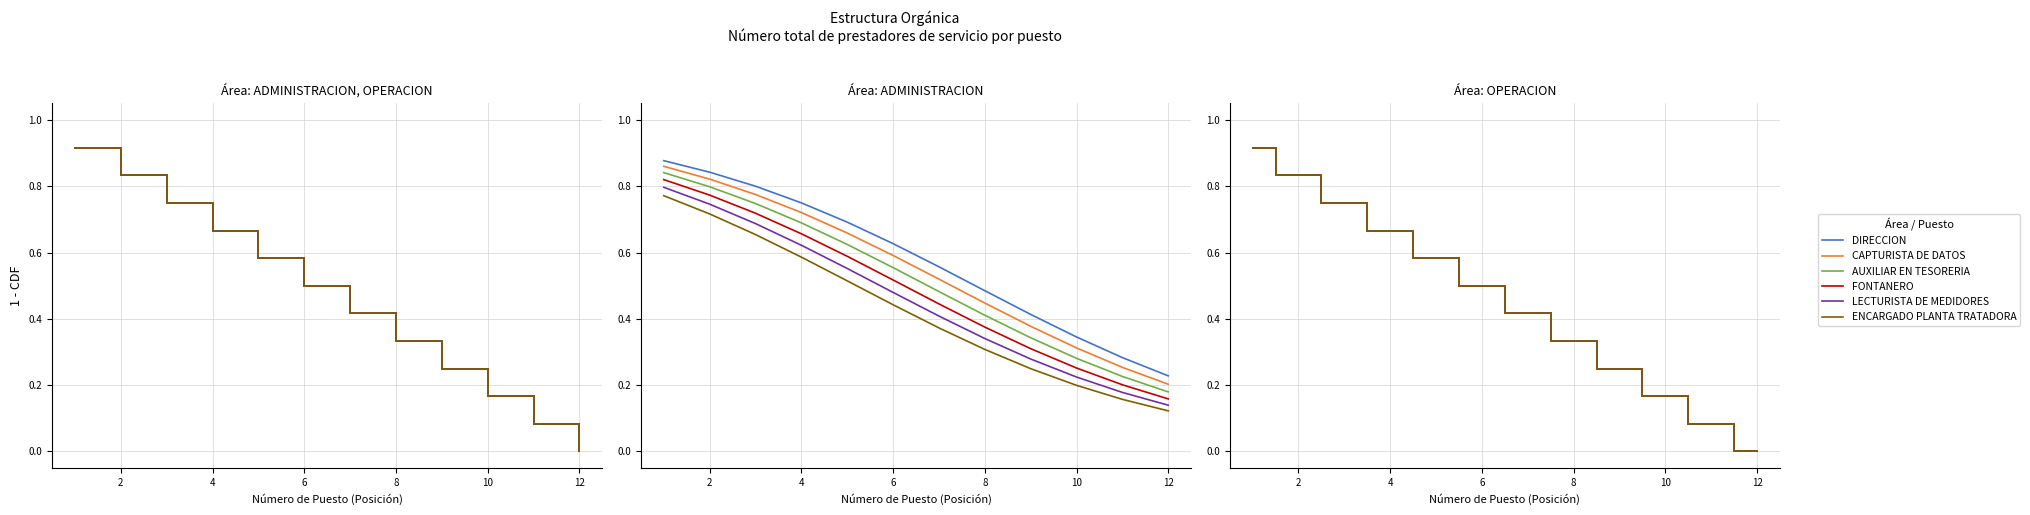

Is this an area chart (filled region under the line)?

No